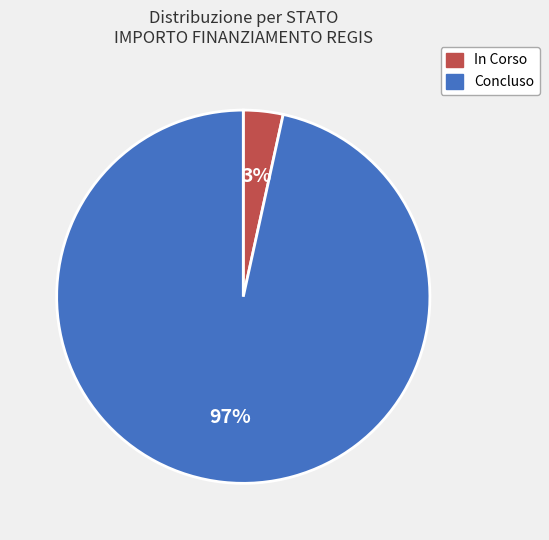

Count the number of slices in the pie.

2